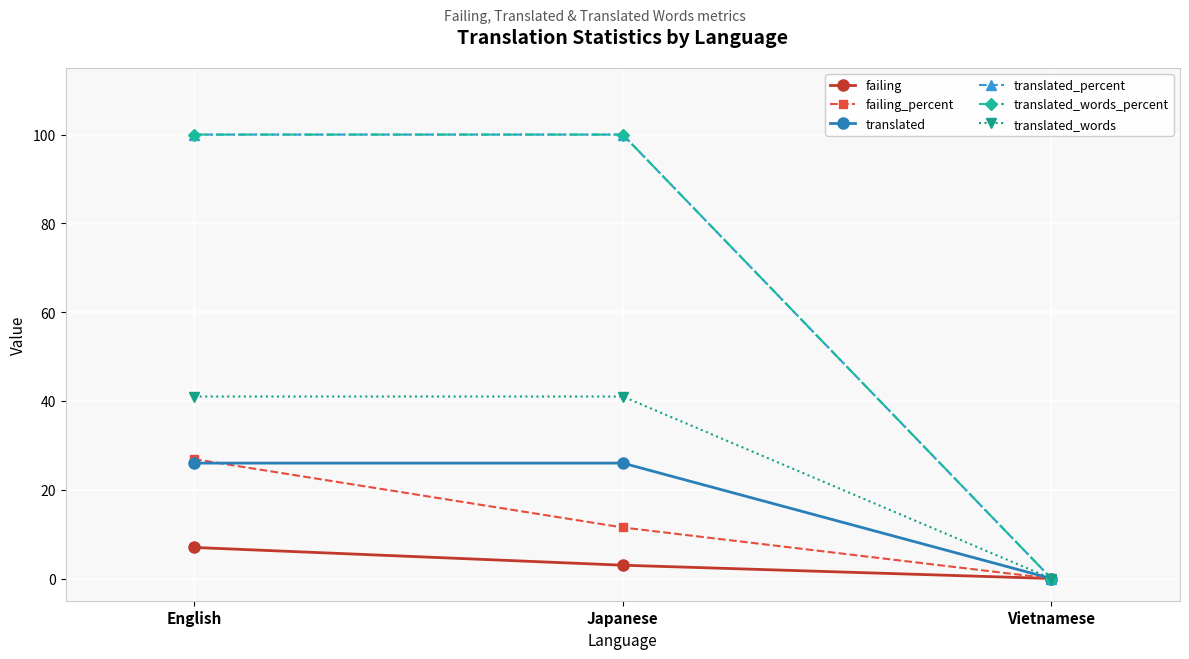

What is the maximum value shown in the chart?

100.0